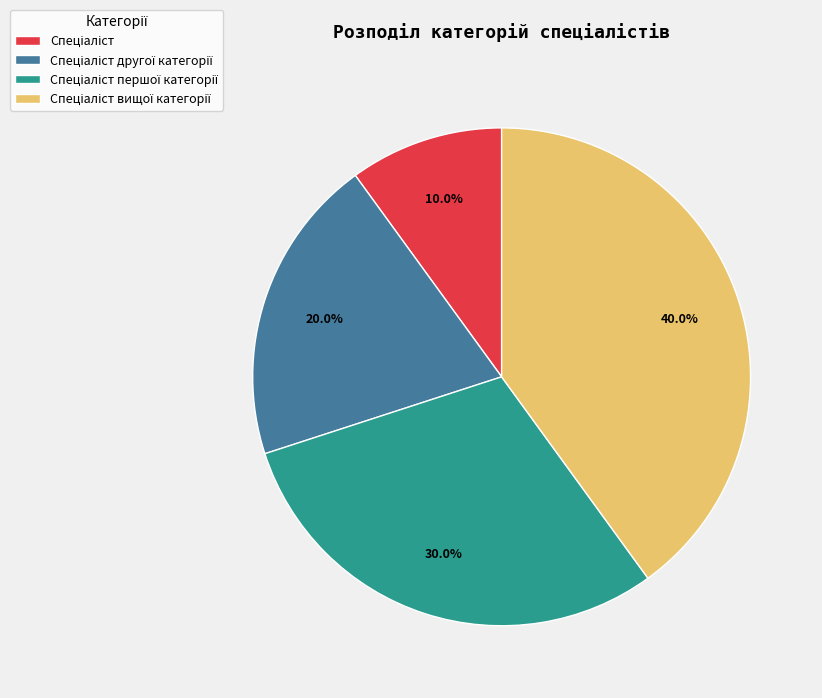

To the nearest percent, what is the difference between the largest and smallest slice percentages?

30%